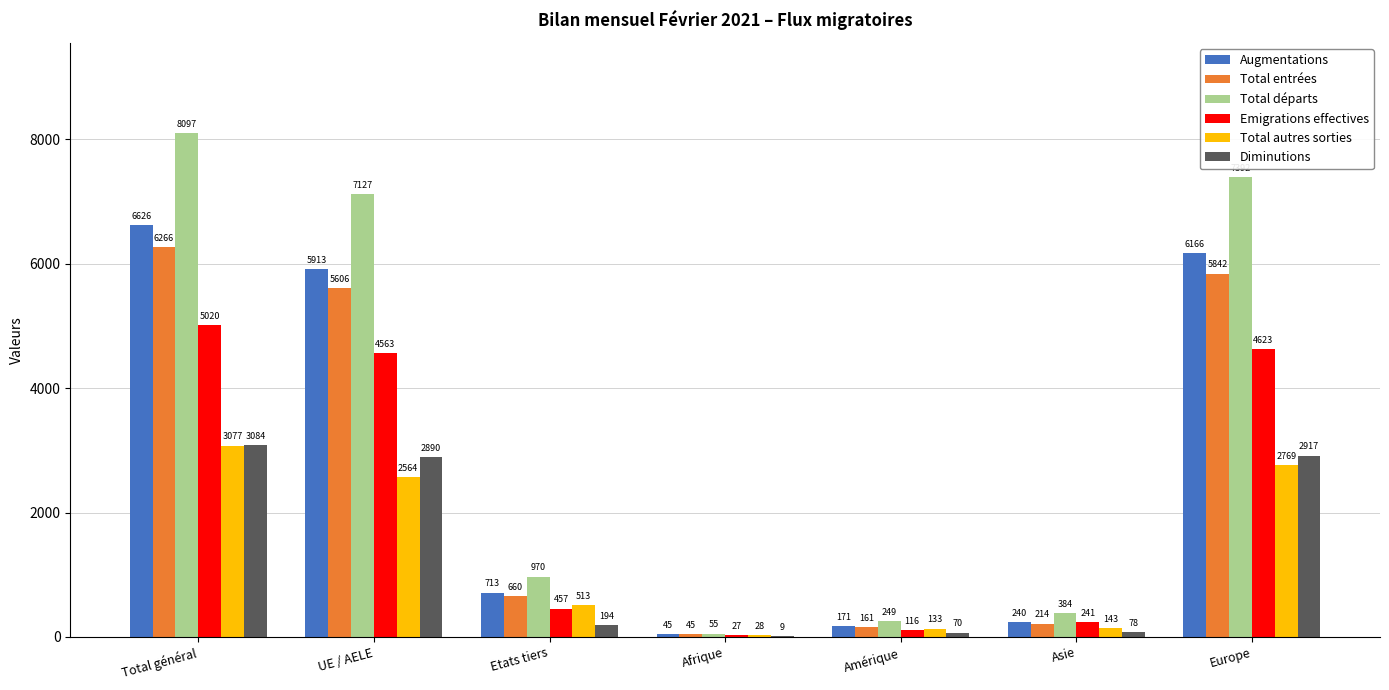

At which category is the sum across all series the highest?

Total général